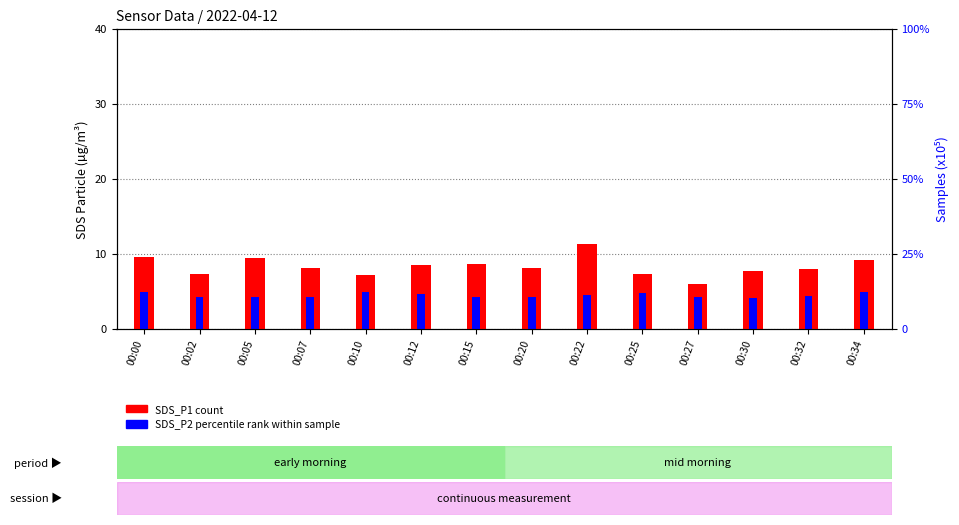

Reading right to left, list all the values displayed in this chart.

SDS_P1 (count): 9.2	8.0	7.8	6.0	7.3	11.3	8.2	8.7	8.5	7.2	8.1	9.5	7.3	9.6
SDS_P2 (percentile rank): 5.0	4.3	4.1	4.3	4.8	4.5	4.3	4.3	4.7	4.9	4.2	4.3	4.3	4.9